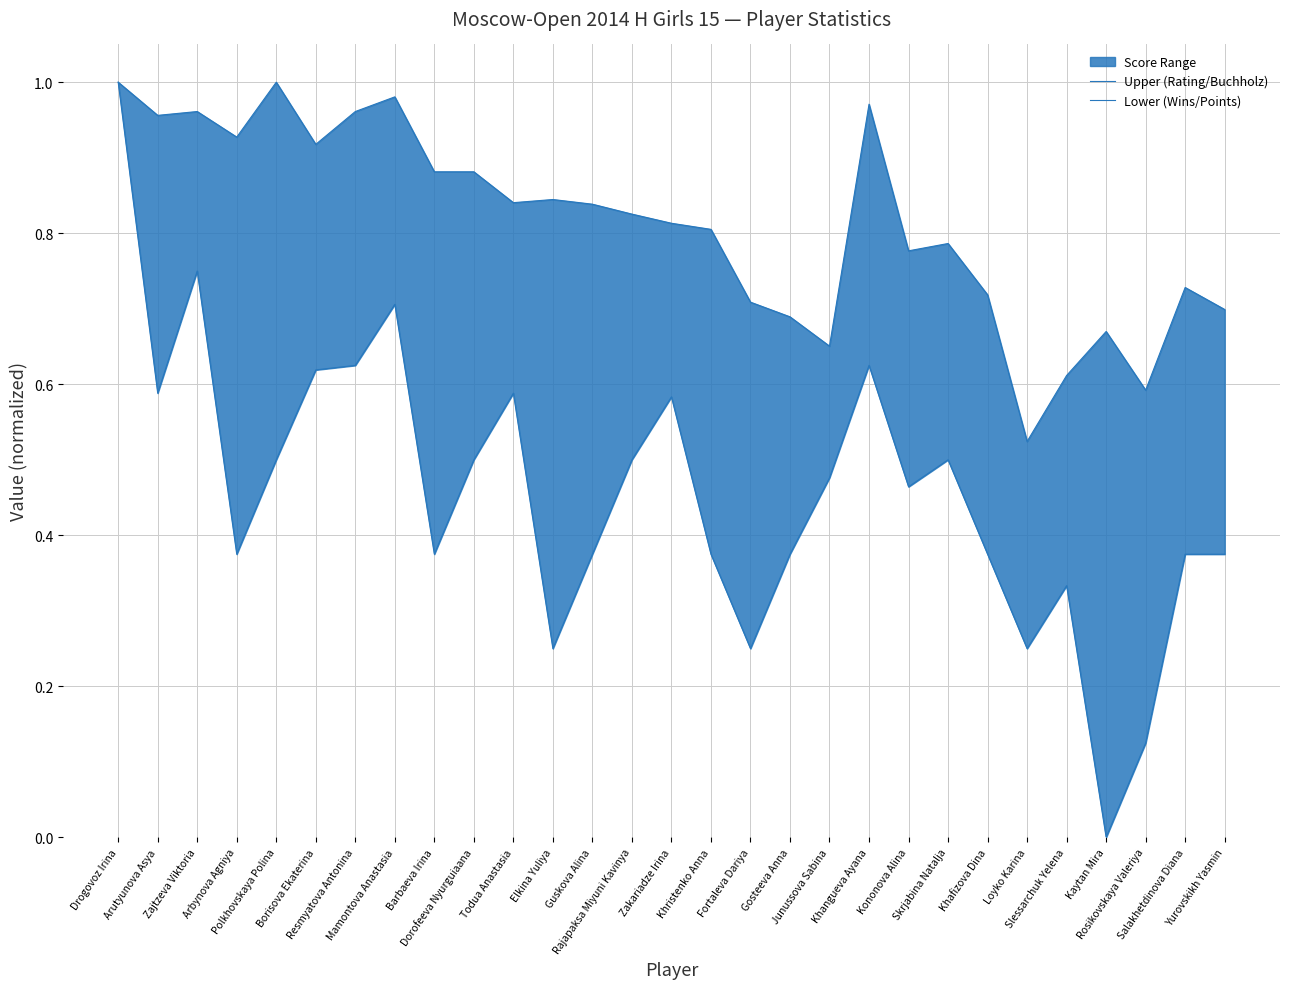

Rank the categories by Lower (Wins/Points) value from highest to lowest.

Drogovoz Irina, Zajtzeva Viktoria, Mamontova Anastasia, Resmyatova Antonina, Khangueva Ayana, Borisova Ekaterina, Arutyunova Asya, Todua Anastasia, Zakariadze Irina, Polkhovskaya Polina, Dorofeeva Nyurguiaana, Rajapaksa Miyuni Kavinya, Skrjabina Natalja, Junussova Sabina, Kononova Alina, Arbynova Agniya, Barbaeva Irina, Guskova Alina, Khristenko Anna, Gosteeva Anna, Khafizova Dina, Salakhetdinova Diana, Yurovskikh Yasmin, Slessarchuk Yelena, Elkina Yuliya, Fortaleva Dariya, Loyko Karina, Rosikovskaya Valeriya, Kaytan Mira